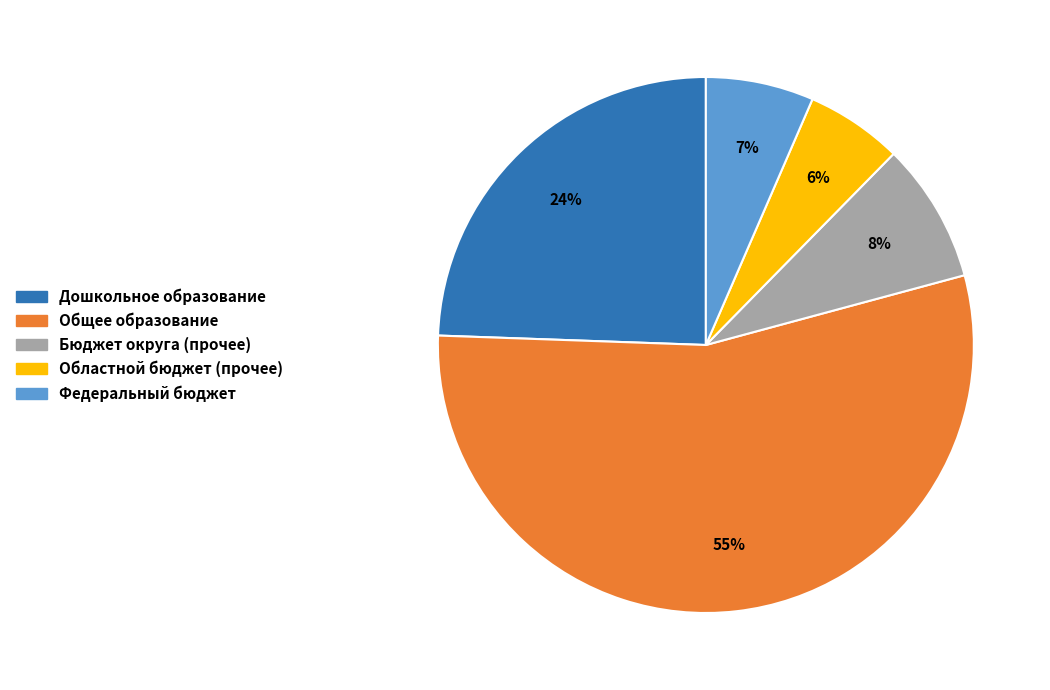

Count the number of slices in the pie.

5